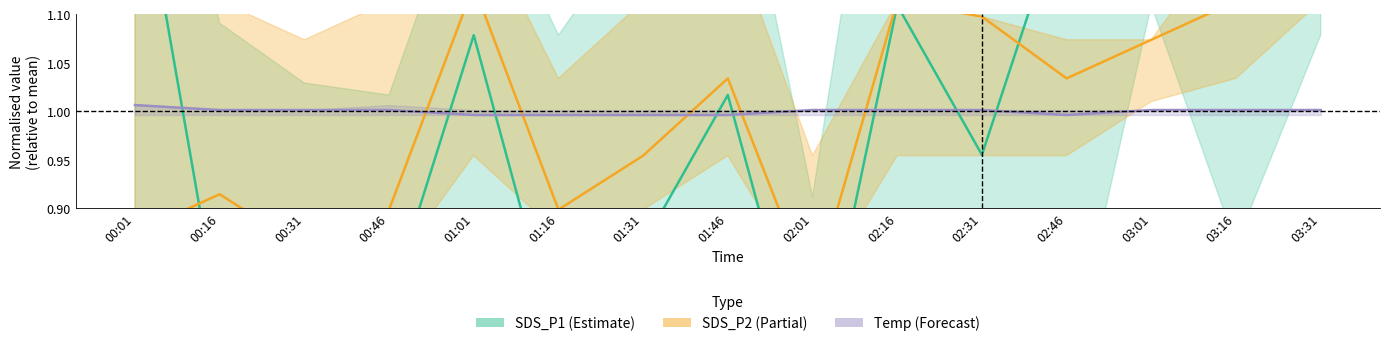

How many interior local valleys does the SDS_P1 (Estimate) series have?

5